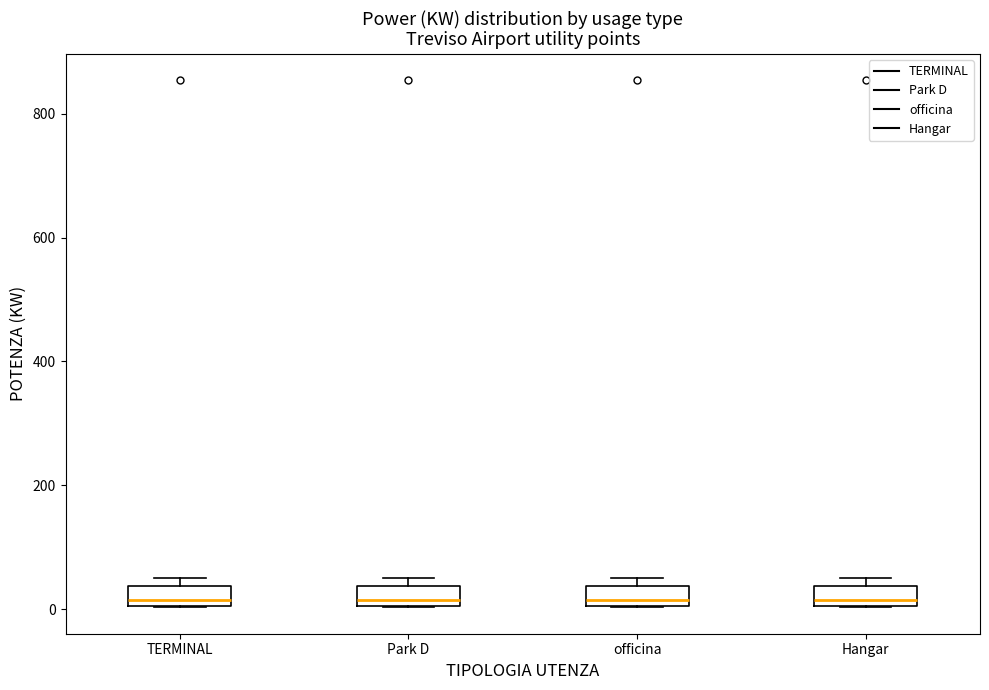

Reading left to right, read every box against the y-axis: the position of its median line, the range the box covers, and the ends of its whiskers. The values are not printed on the chart, so give them approximately, as read against the axis.

TERMINAL: median 20, box 0 to 40, whiskers 0 to 60
Park D: median 20, box 0 to 40, whiskers 0 to 60
officina: median 20, box 0 to 40, whiskers 0 to 60
Hangar: median 20, box 0 to 40, whiskers 0 to 60